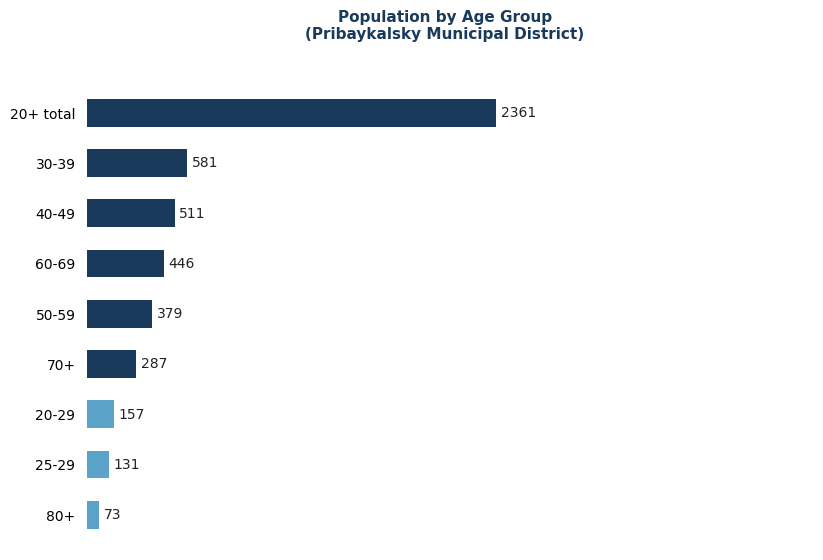

Is it true that the value at 70+ is 287?

True